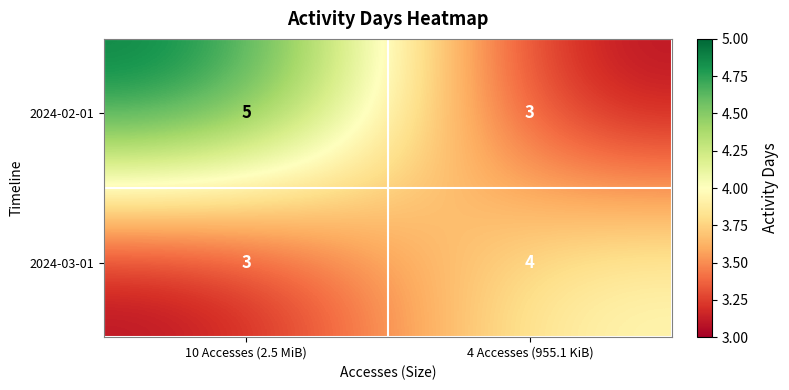

At which category is the sum across all series the highest?

10 Accesses (2.5 MiB)